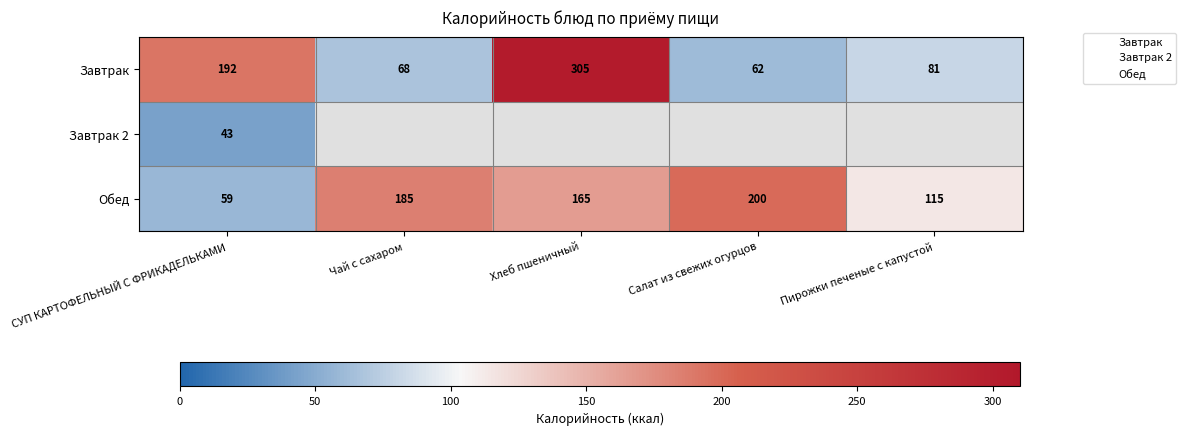

What is the maximum value shown in the chart?

304.8